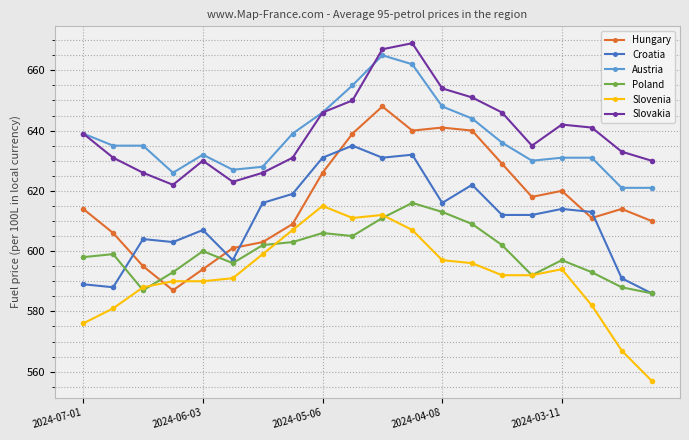

What is the maximum value shown in the chart?

669